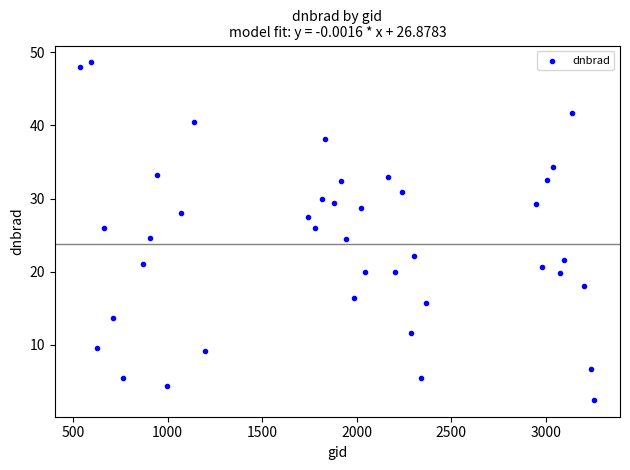

What is the range of X values (max minus min)?

2718.0